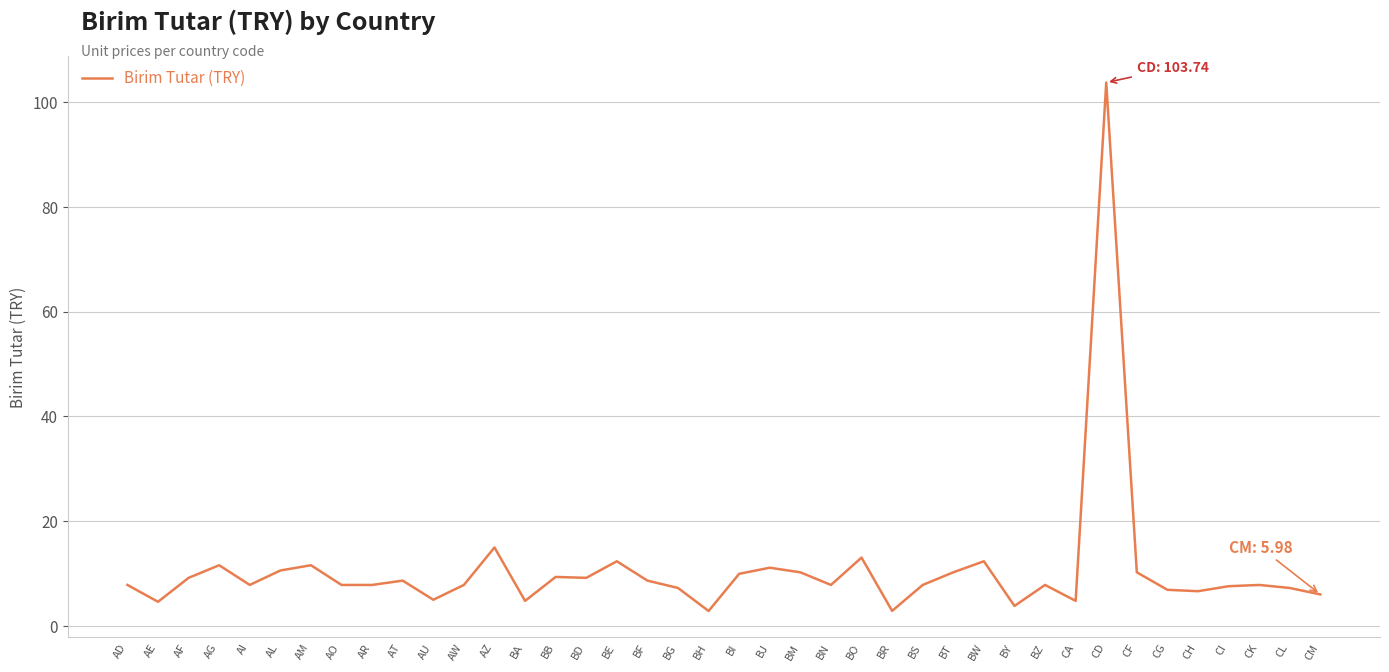

At which category does the chart reach its peak across all series?

CD